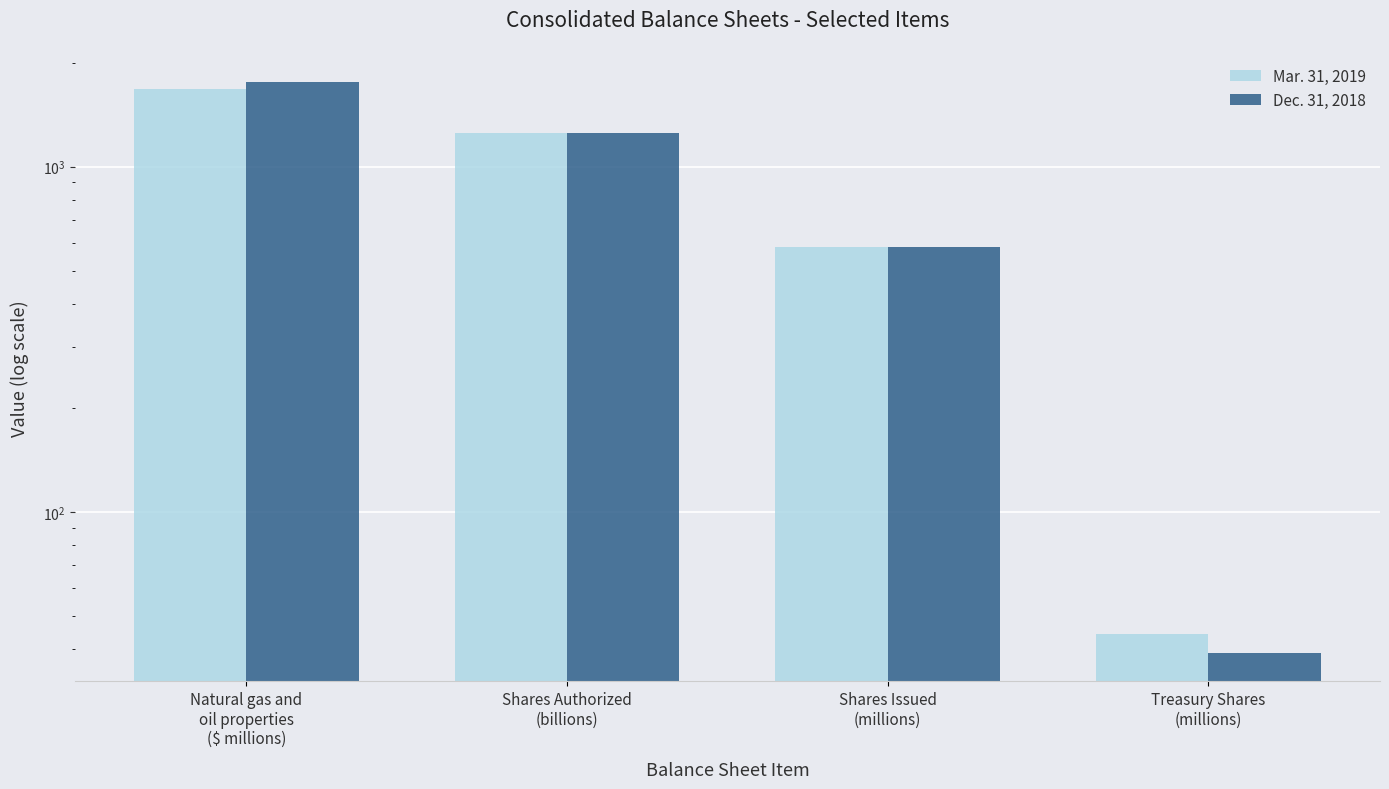

What is the sum of all Mar. 31, 2019 values?

3552.9